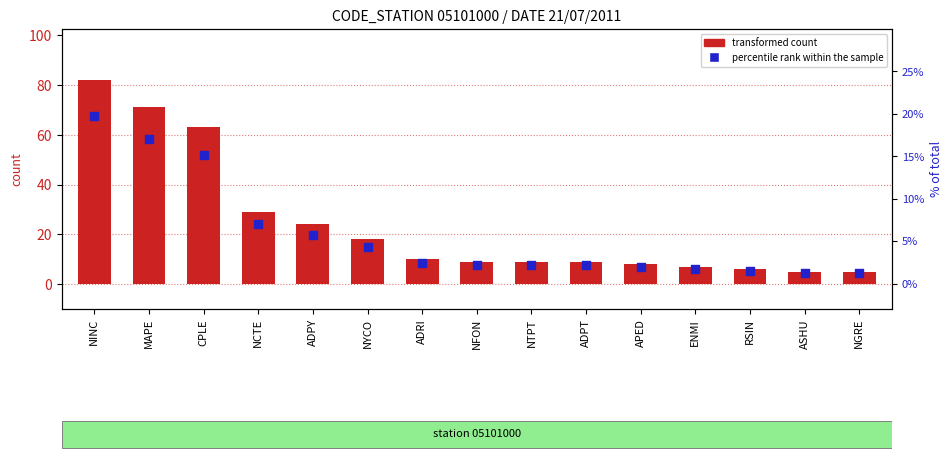

Which series has the largest total across all categories?

transformed count